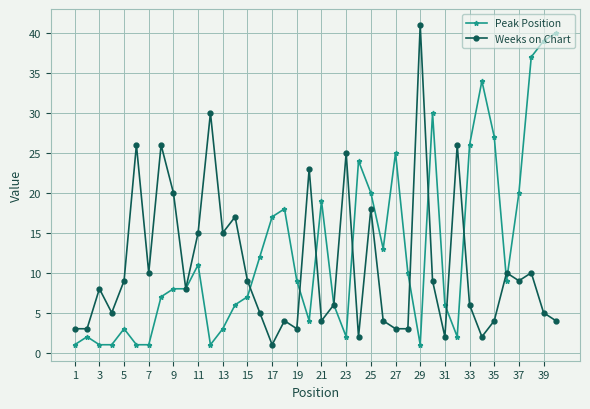

How many values in the Peak Position series are below 9?

20